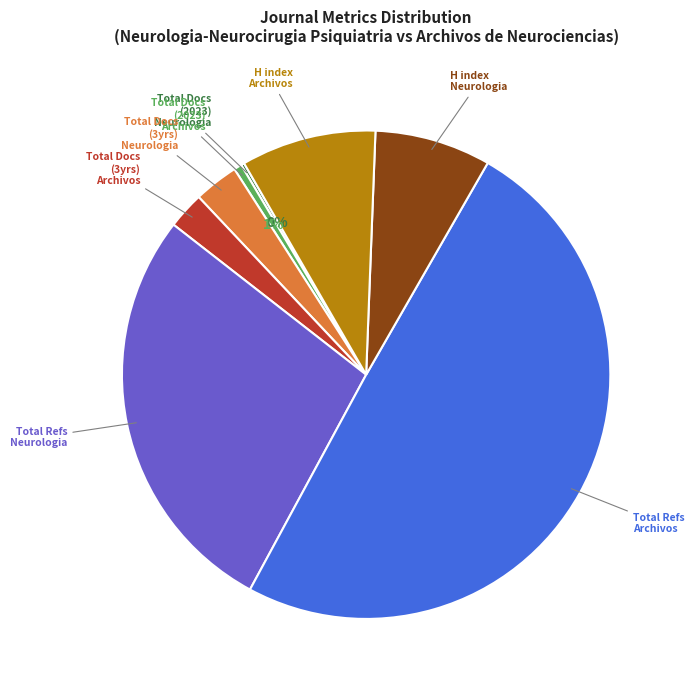

To the nearest percent, what percentage of the pie is Total Docs (3yrs) Neurologia?

3%